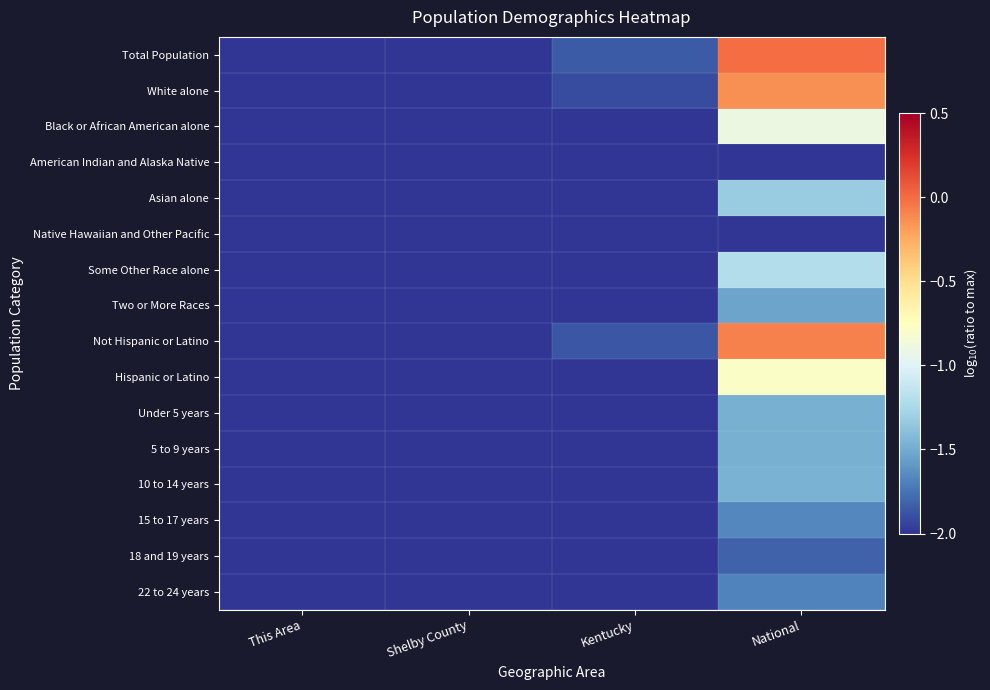

Reading left to right, what are all the values shown in this chart?

Total Population: This Area=-5.0	Shelby County=-3.9	Kentucky=-1.9	National=0.0
White alone: This Area=-5.0	Shelby County=-3.9	Kentucky=-1.9	National=-0.1
Black or African American alone: This Area=-7.0	Shelby County=-5.0	Kentucky=-3.0	National=-0.9
American Indian and Alaska Native: This Area=-7.7	Shelby County=-6.4	Kentucky=-4.5	National=-2.0
Asian alone: This Area=-7.9	Shelby County=-6.1	Kentucky=-3.8	National=-1.3
Native Hawaiian and Other Pacific: This Area=-10.0	Shelby County=-6.8	Kentucky=-5.1	National=-2.8
Some Other Race alone: This Area=-7.4	Shelby County=-5.3	Kentucky=-3.7	National=-1.2
Two or More Races: This Area=-6.8	Shelby County=-5.5	Kentucky=-3.6	National=-1.5
Not Hispanic or Latino: This Area=-5.0	Shelby County=-3.9	Kentucky=-1.9	National=-0.1
Hispanic or Latino: This Area=-6.8	Shelby County=-4.9	Kentucky=-3.4	National=-0.8
Under 5 years: This Area=-6.5	Shelby County=-5.3	Kentucky=-3.3	National=-1.5
5 to 9 years: This Area=-6.4	Shelby County=-5.3	Kentucky=-3.3	National=-1.5
10 to 14 years: This Area=-6.4	Shelby County=-5.3	Kentucky=-3.3	National=-1.5
15 to 17 years: This Area=-6.7	Shelby County=-5.5	Kentucky=-3.5	National=-1.7
18 and 19 years: This Area=-6.9	Shelby County=-5.8	Kentucky=-3.7	National=-1.8
22 to 24 years: This Area=-6.8	Shelby County=-5.7	Kentucky=-3.6	National=-1.7